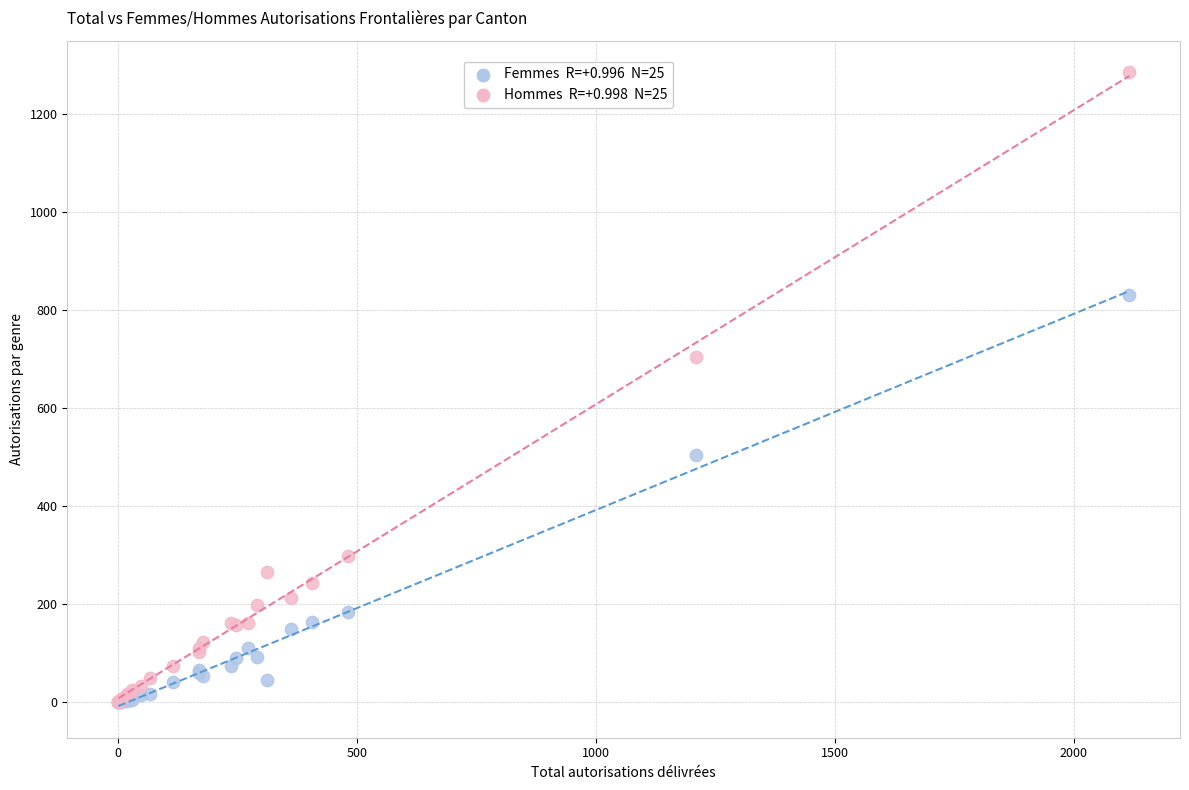

Across all series, what Y value is closest to 642?

705